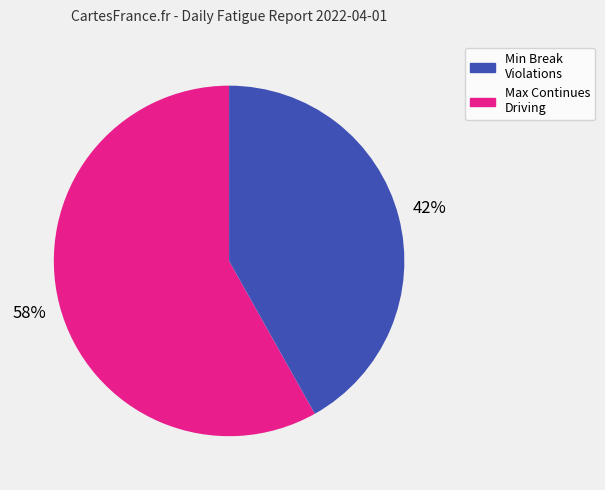

Is there a majority slice in this chart?

Yes